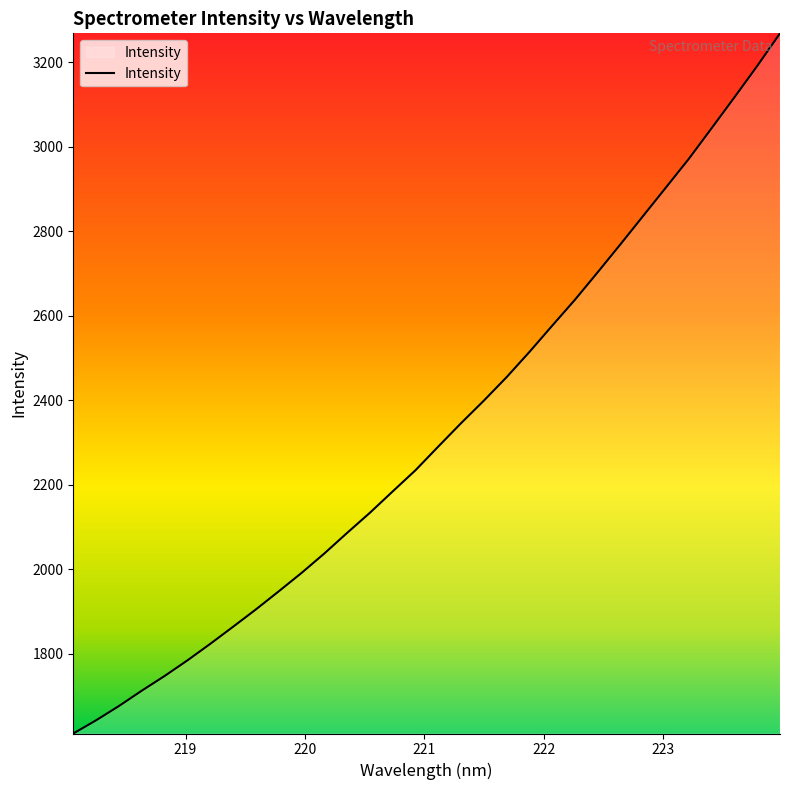

What is the smallest value displayed?

1610.8